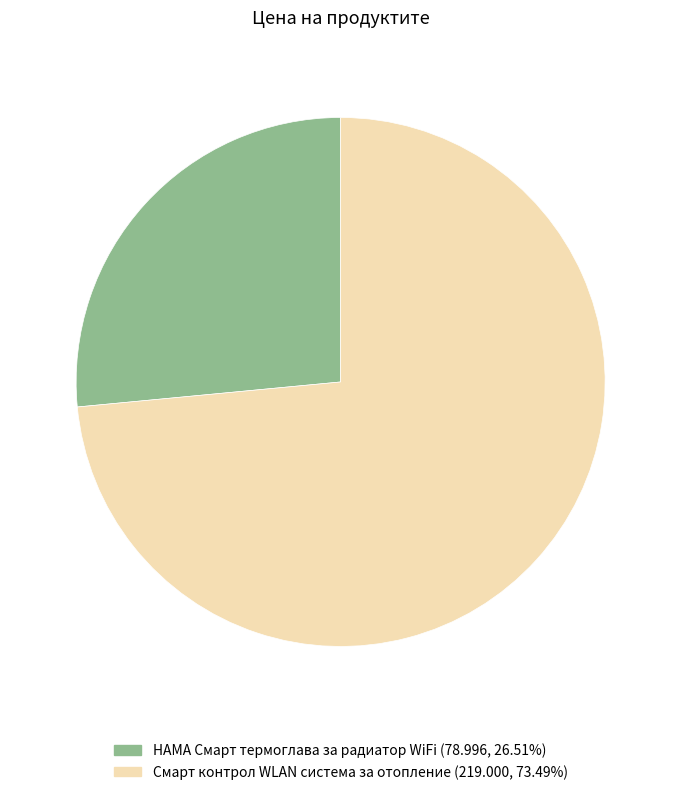

Which slice represents more than half of the pie?

Смарт контрол WLAN система за отопление